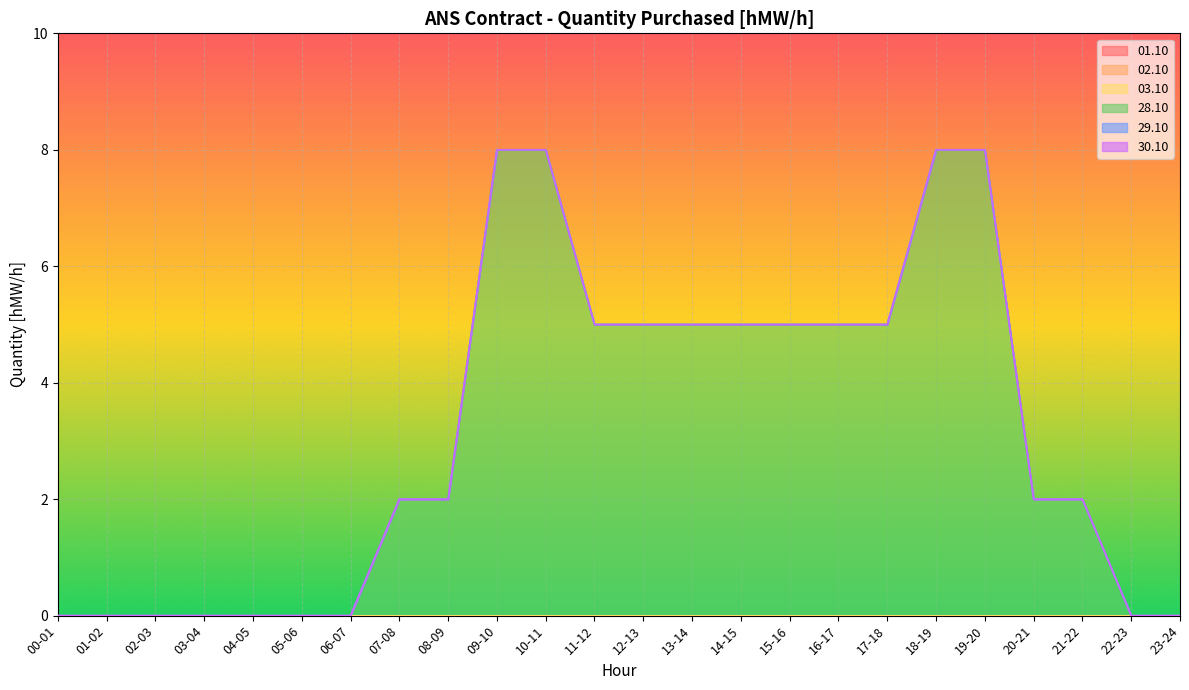

Is the value of 30.10 at 03-04 greater than the value of 02.10 at 04-05?

No